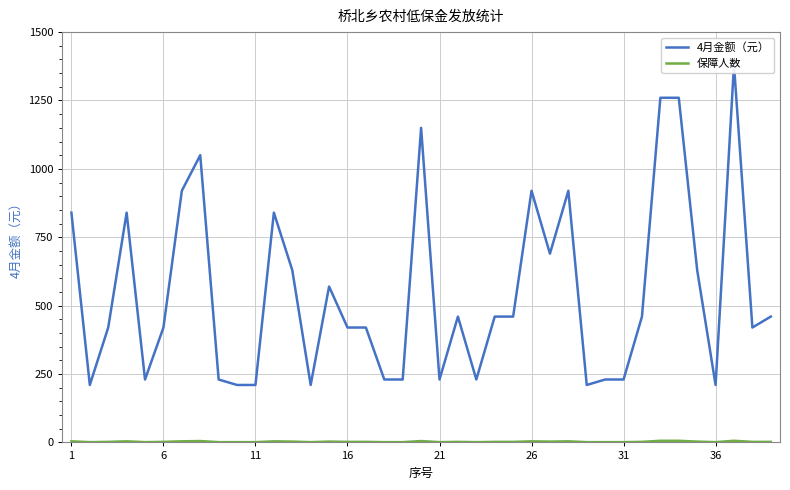

How many values in the 4月金额（元） series exceed 460?

15